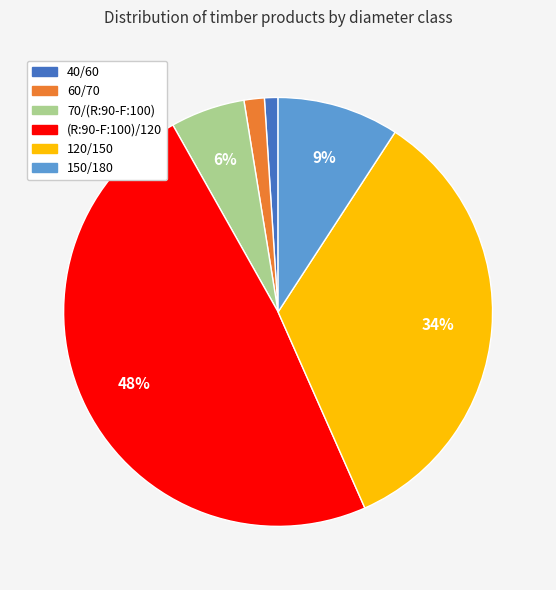

The 40/60 slice represents 7% of the pie. True or false?

False